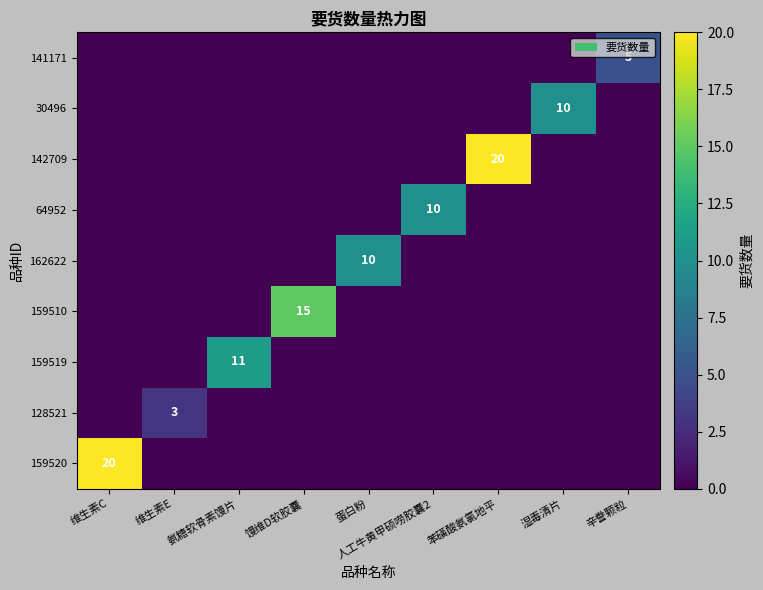

Which has a higher value, 氨糖软骨素馒片 or 人工牛黄甲硕唠胶囊2?

氨糖软骨素馒片